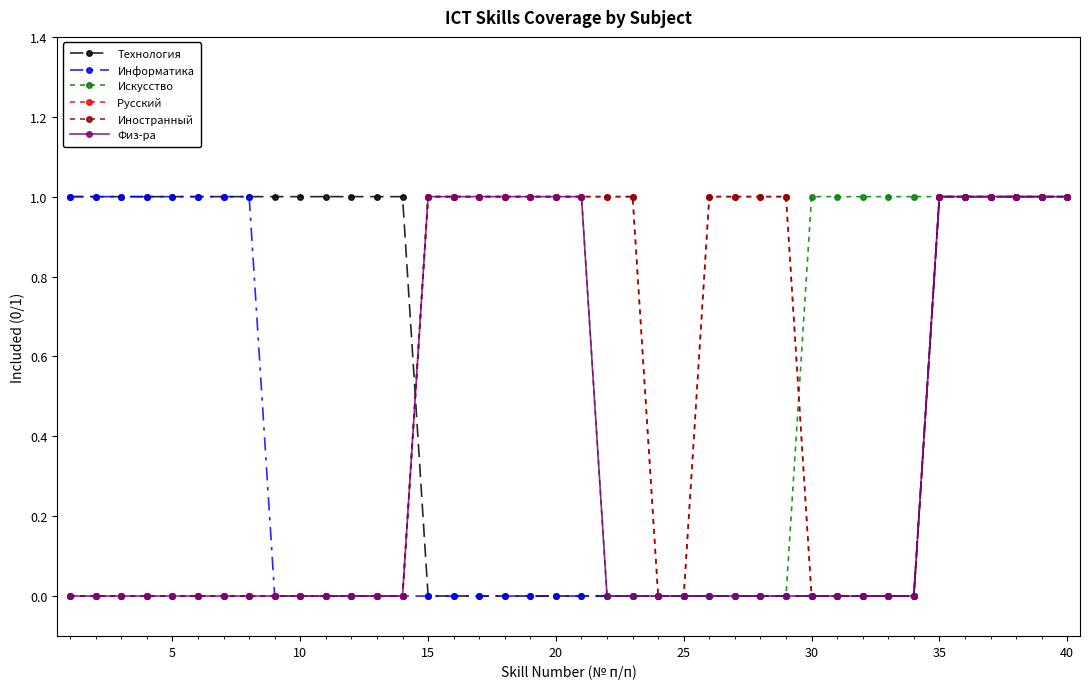

Is this an area chart (filled region under the line)?

No